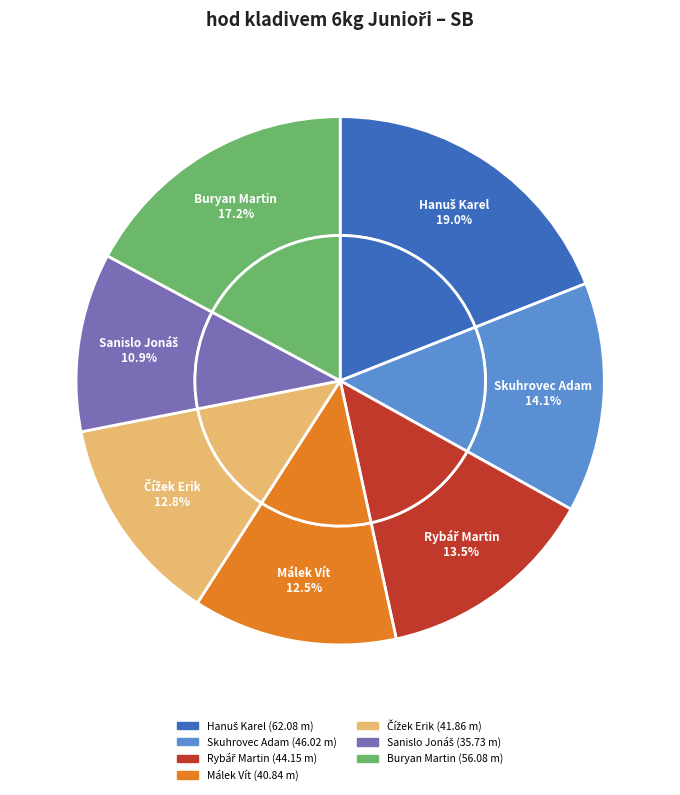

Do Rybář Martin and Hanuš Karel together represent more than half of the pie?

No